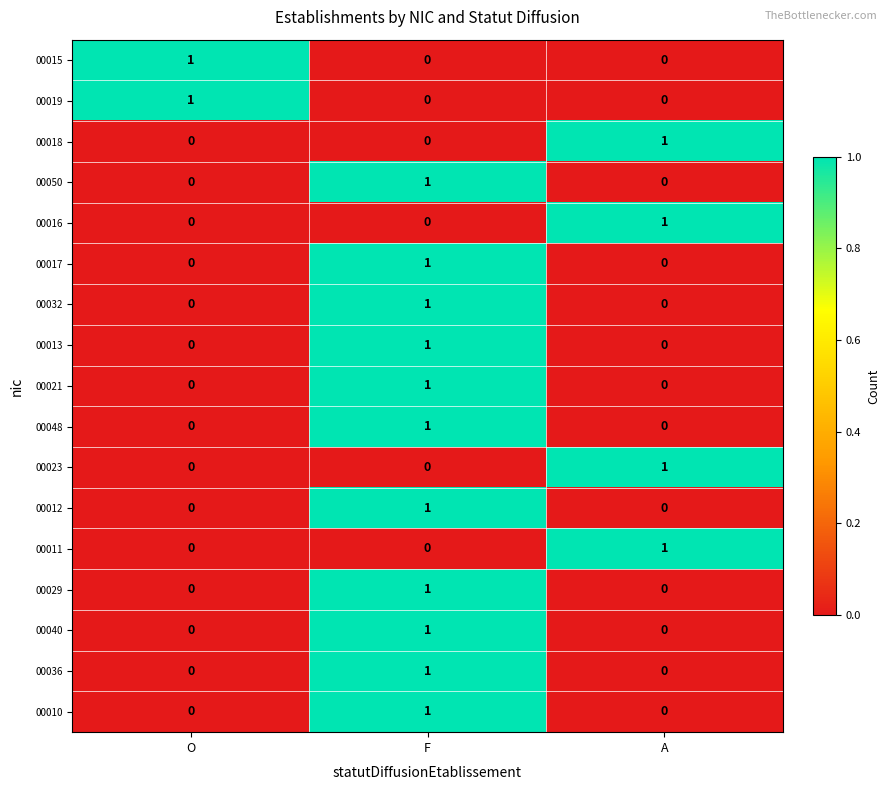

At which category is the sum across all series the highest?

F